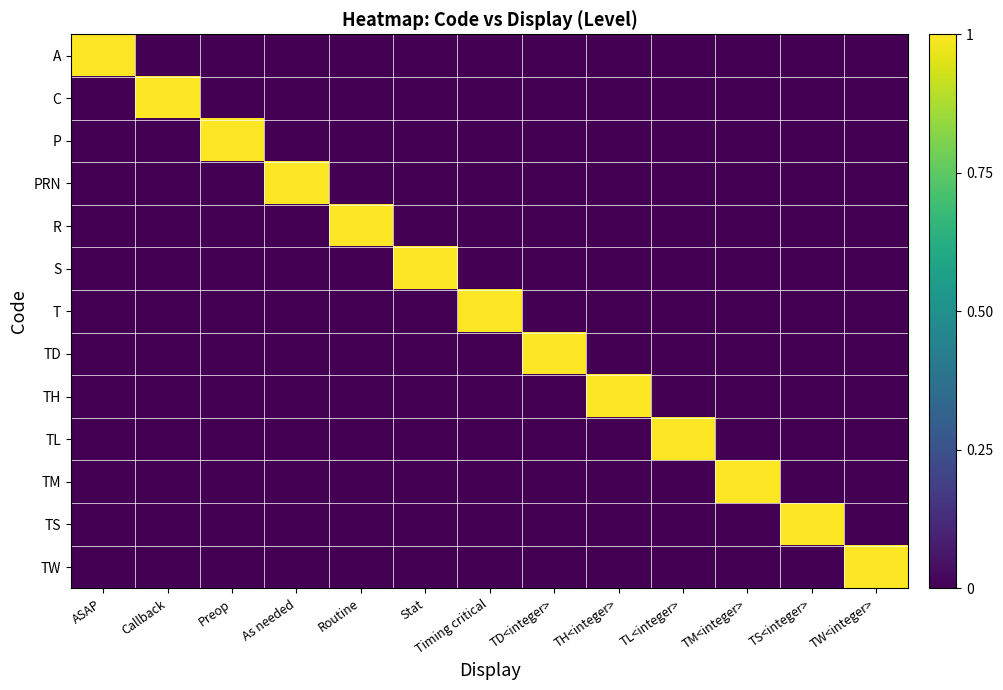

Reading left to right, what are all the values shown in this chart?

A: ASAP=1	Callback=0	Preop=0	As needed=0	Routine=0	Stat=0	Timing critical=0	TD<integer>=0	TH<integer>=0	TL<integer>=0	TM<integer>=0	TS<integer>=0	TW<integer>=0
C: ASAP=0	Callback=1	Preop=0	As needed=0	Routine=0	Stat=0	Timing critical=0	TD<integer>=0	TH<integer>=0	TL<integer>=0	TM<integer>=0	TS<integer>=0	TW<integer>=0
P: ASAP=0	Callback=0	Preop=1	As needed=0	Routine=0	Stat=0	Timing critical=0	TD<integer>=0	TH<integer>=0	TL<integer>=0	TM<integer>=0	TS<integer>=0	TW<integer>=0
PRN: ASAP=0	Callback=0	Preop=0	As needed=1	Routine=0	Stat=0	Timing critical=0	TD<integer>=0	TH<integer>=0	TL<integer>=0	TM<integer>=0	TS<integer>=0	TW<integer>=0
R: ASAP=0	Callback=0	Preop=0	As needed=0	Routine=1	Stat=0	Timing critical=0	TD<integer>=0	TH<integer>=0	TL<integer>=0	TM<integer>=0	TS<integer>=0	TW<integer>=0
S: ASAP=0	Callback=0	Preop=0	As needed=0	Routine=0	Stat=1	Timing critical=0	TD<integer>=0	TH<integer>=0	TL<integer>=0	TM<integer>=0	TS<integer>=0	TW<integer>=0
T: ASAP=0	Callback=0	Preop=0	As needed=0	Routine=0	Stat=0	Timing critical=1	TD<integer>=0	TH<integer>=0	TL<integer>=0	TM<integer>=0	TS<integer>=0	TW<integer>=0
TD: ASAP=0	Callback=0	Preop=0	As needed=0	Routine=0	Stat=0	Timing critical=0	TD<integer>=1	TH<integer>=0	TL<integer>=0	TM<integer>=0	TS<integer>=0	TW<integer>=0
TH: ASAP=0	Callback=0	Preop=0	As needed=0	Routine=0	Stat=0	Timing critical=0	TD<integer>=0	TH<integer>=1	TL<integer>=0	TM<integer>=0	TS<integer>=0	TW<integer>=0
TL: ASAP=0	Callback=0	Preop=0	As needed=0	Routine=0	Stat=0	Timing critical=0	TD<integer>=0	TH<integer>=0	TL<integer>=1	TM<integer>=0	TS<integer>=0	TW<integer>=0
TM: ASAP=0	Callback=0	Preop=0	As needed=0	Routine=0	Stat=0	Timing critical=0	TD<integer>=0	TH<integer>=0	TL<integer>=0	TM<integer>=1	TS<integer>=0	TW<integer>=0
TS: ASAP=0	Callback=0	Preop=0	As needed=0	Routine=0	Stat=0	Timing critical=0	TD<integer>=0	TH<integer>=0	TL<integer>=0	TM<integer>=0	TS<integer>=1	TW<integer>=0
TW: ASAP=0	Callback=0	Preop=0	As needed=0	Routine=0	Stat=0	Timing critical=0	TD<integer>=0	TH<integer>=0	TL<integer>=0	TM<integer>=0	TS<integer>=0	TW<integer>=1